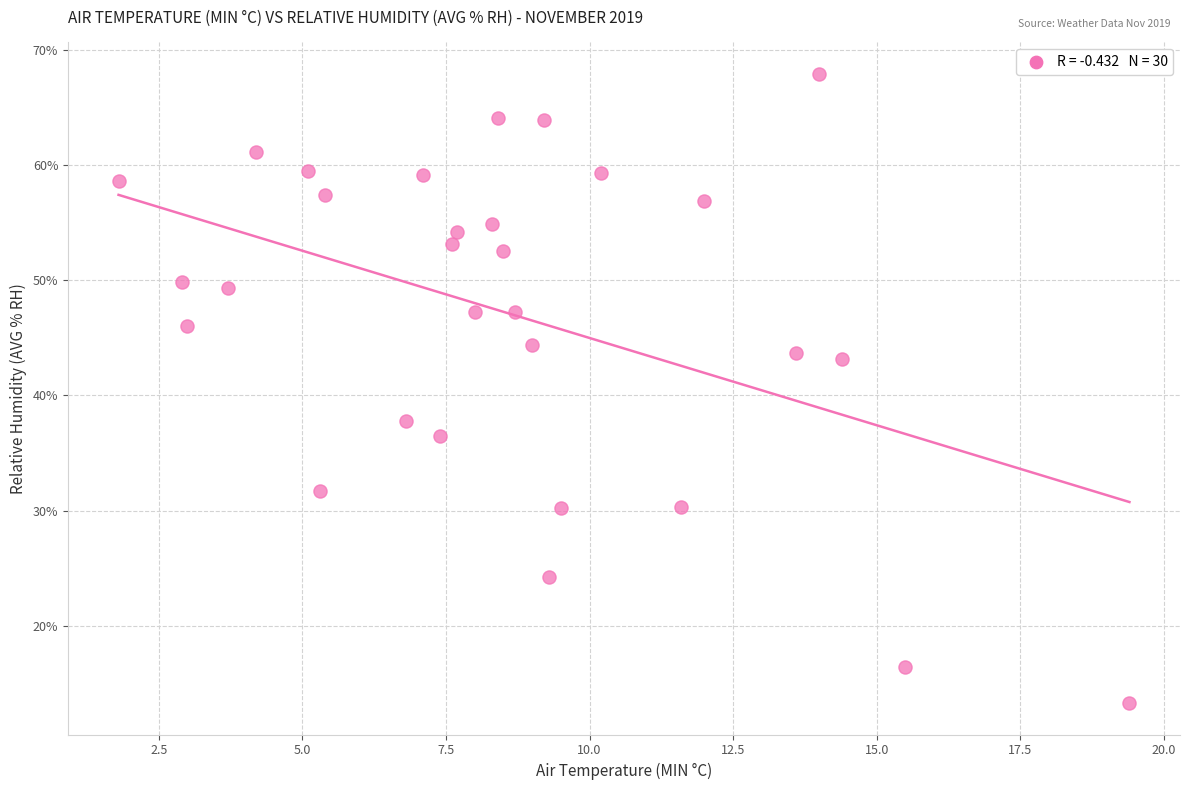

What is the range of Y values (max minus min)?

54.6